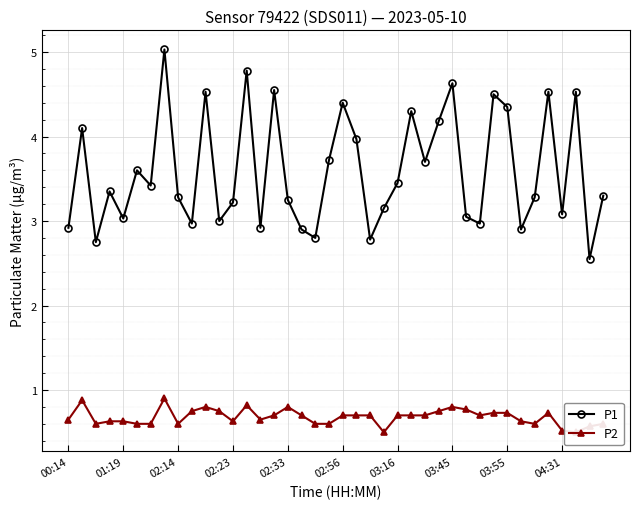

What is the smallest value displayed?

0.5